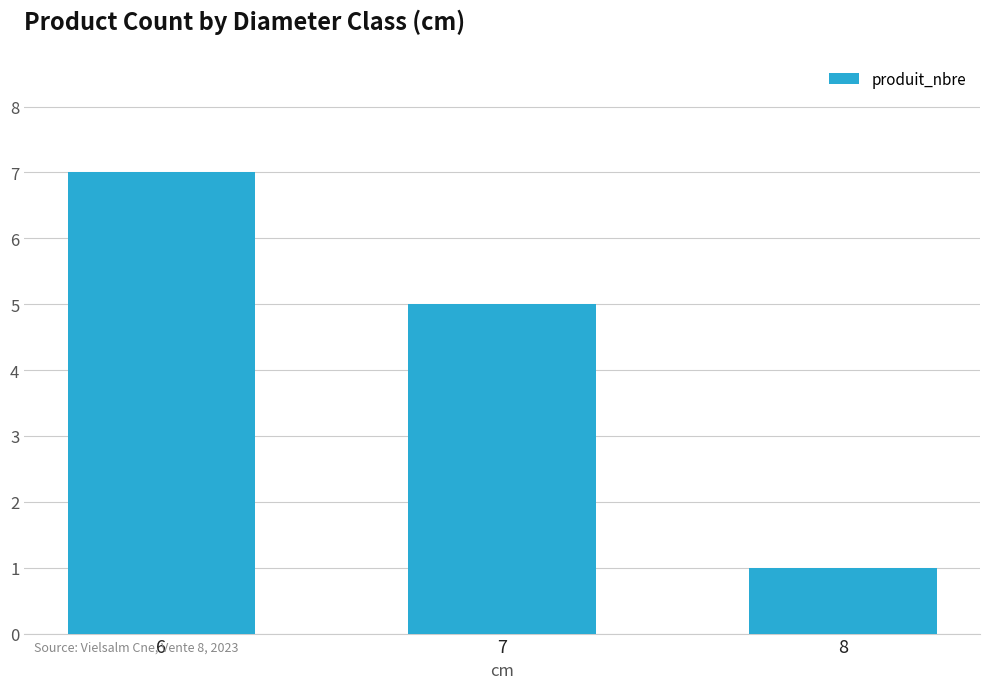

At which label does the data first exceed 5?

6